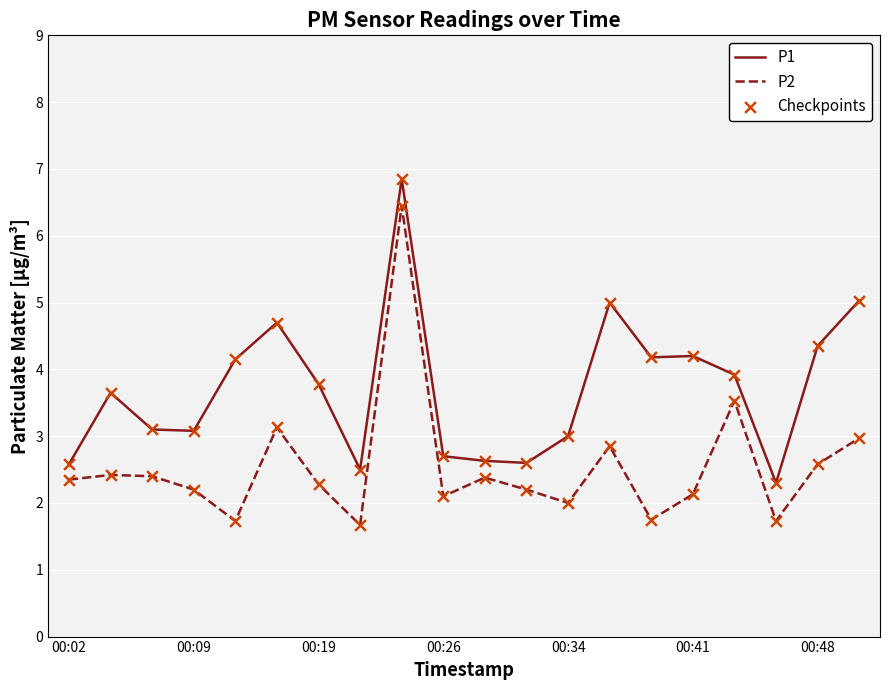

Which series has the widest spread of values?

P2